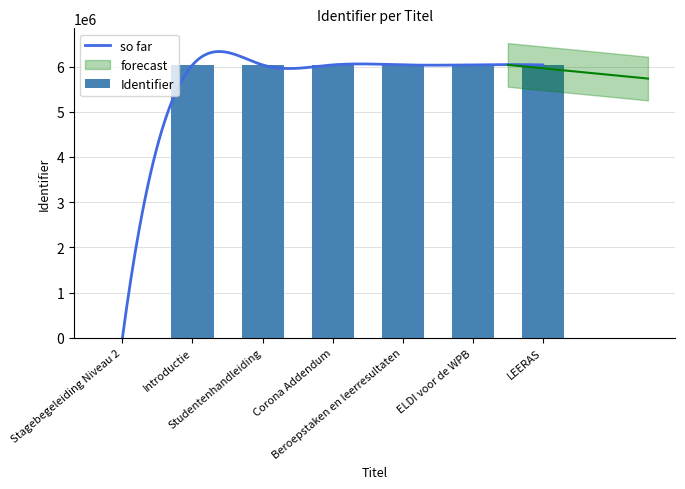

What is the maximum value for so far?

6332546.8